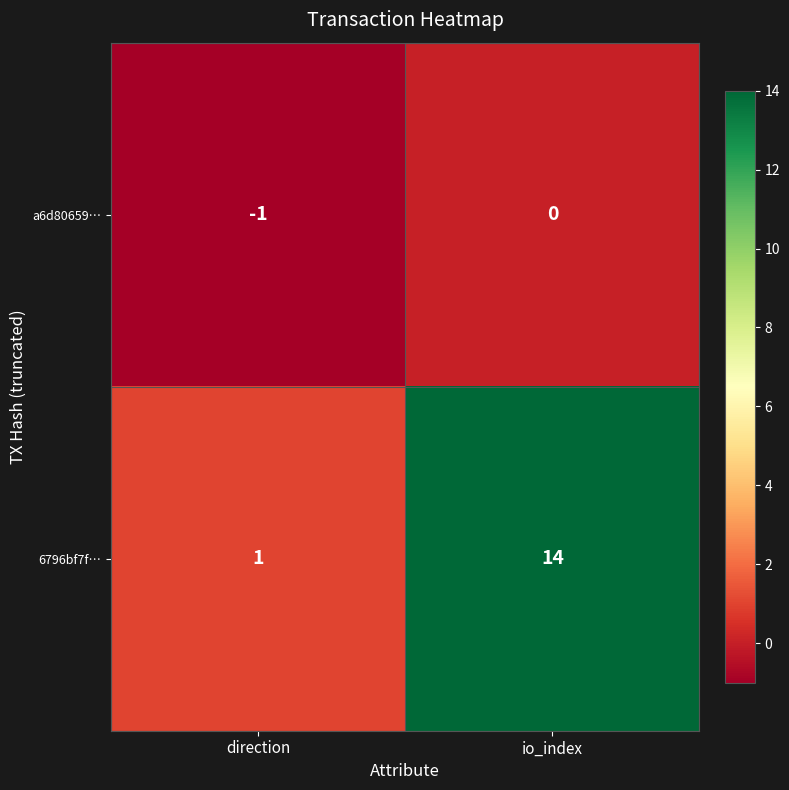

What is the average value of the 6796bf7f… series?

8